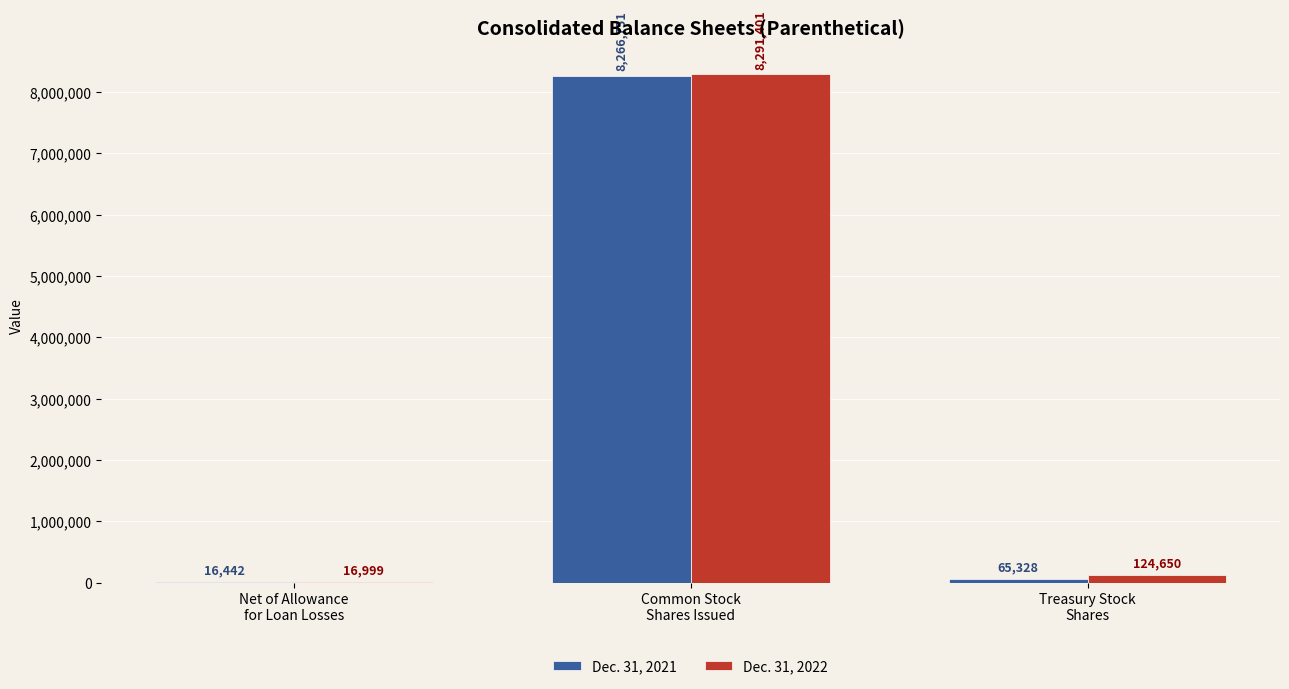

Which series has the largest total across all categories?

Dec. 31, 2022